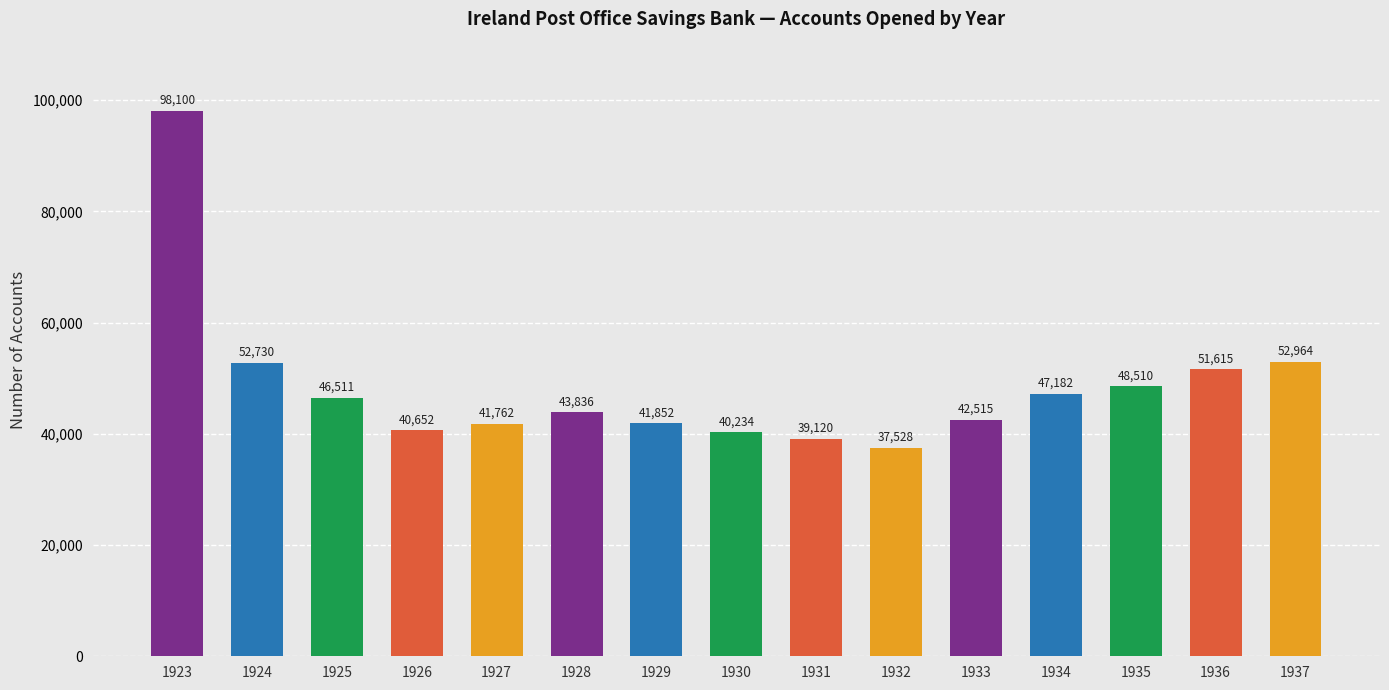

List the labels in order of value, largest first.

1923, 1937, 1924, 1936, 1935, 1934, 1925, 1928, 1933, 1929, 1927, 1926, 1930, 1931, 1932